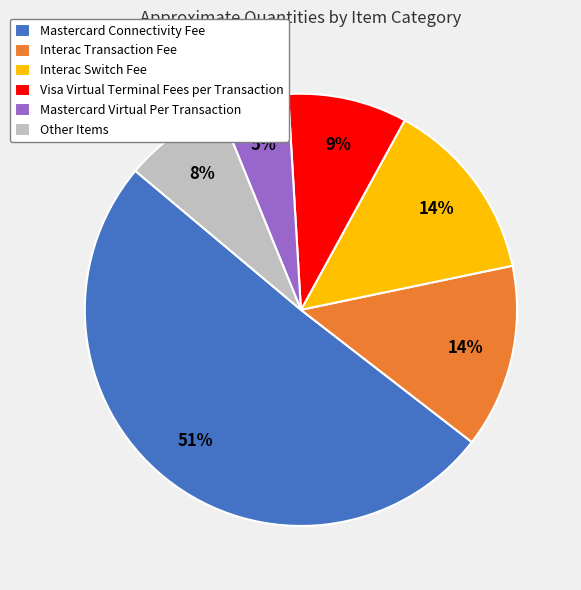

Does Mastercard Connectivity Fee account for over 50% of the chart?

Yes